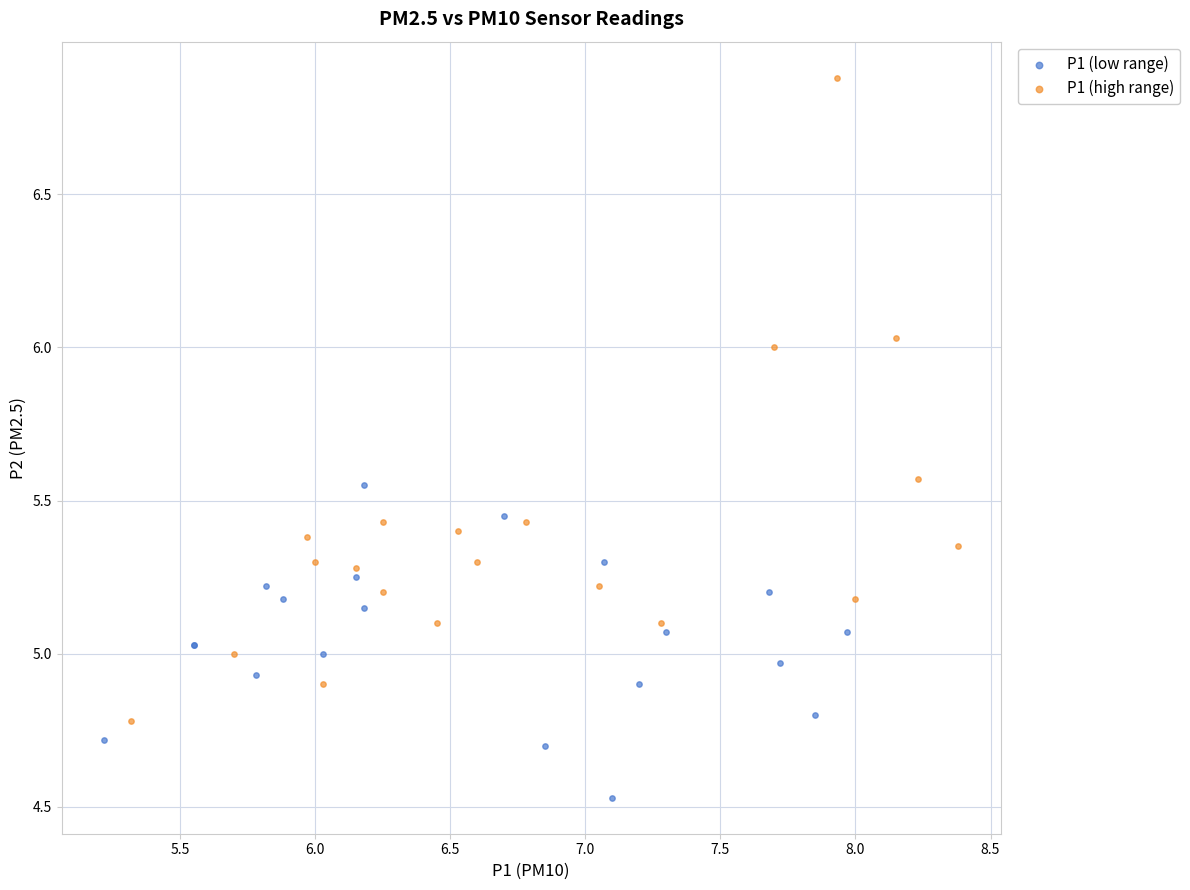

Which series has the widest spread of Y values?

P1 (high range)